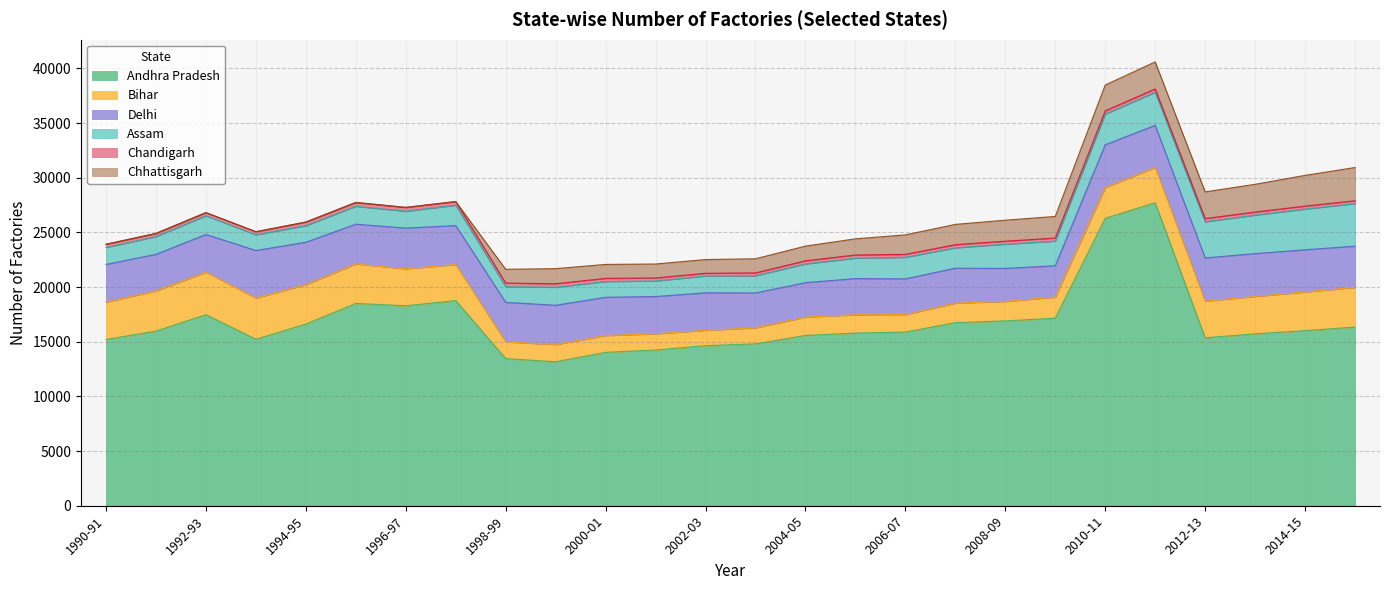

Does the chart have visible grid lines?

Yes